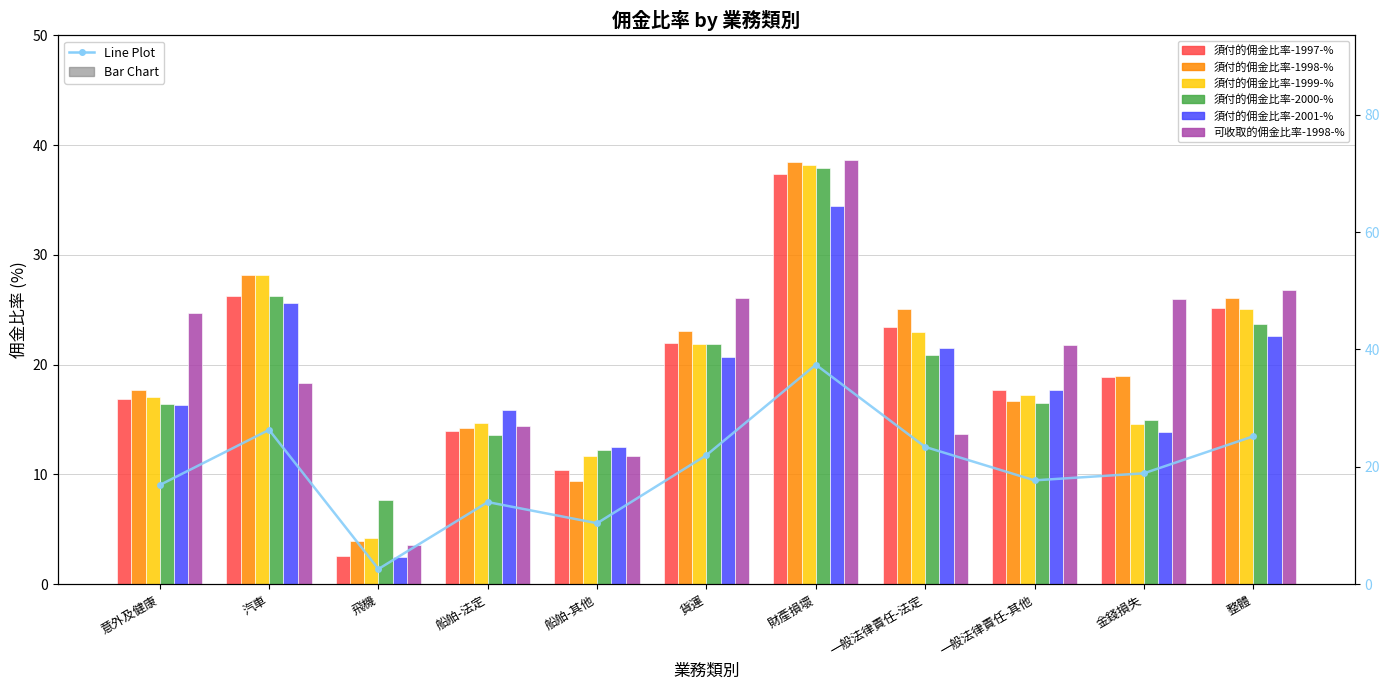

How many data points in 須付的佣金比率-2000-% are less than 16?

4